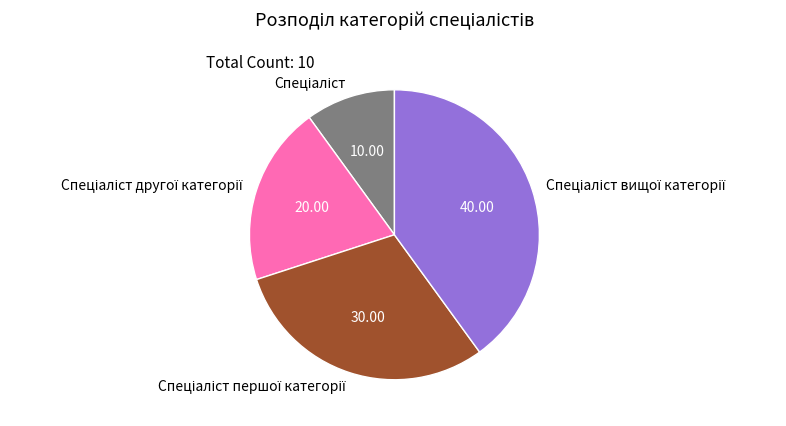

Is there any slice that represents more than half of the pie?

No